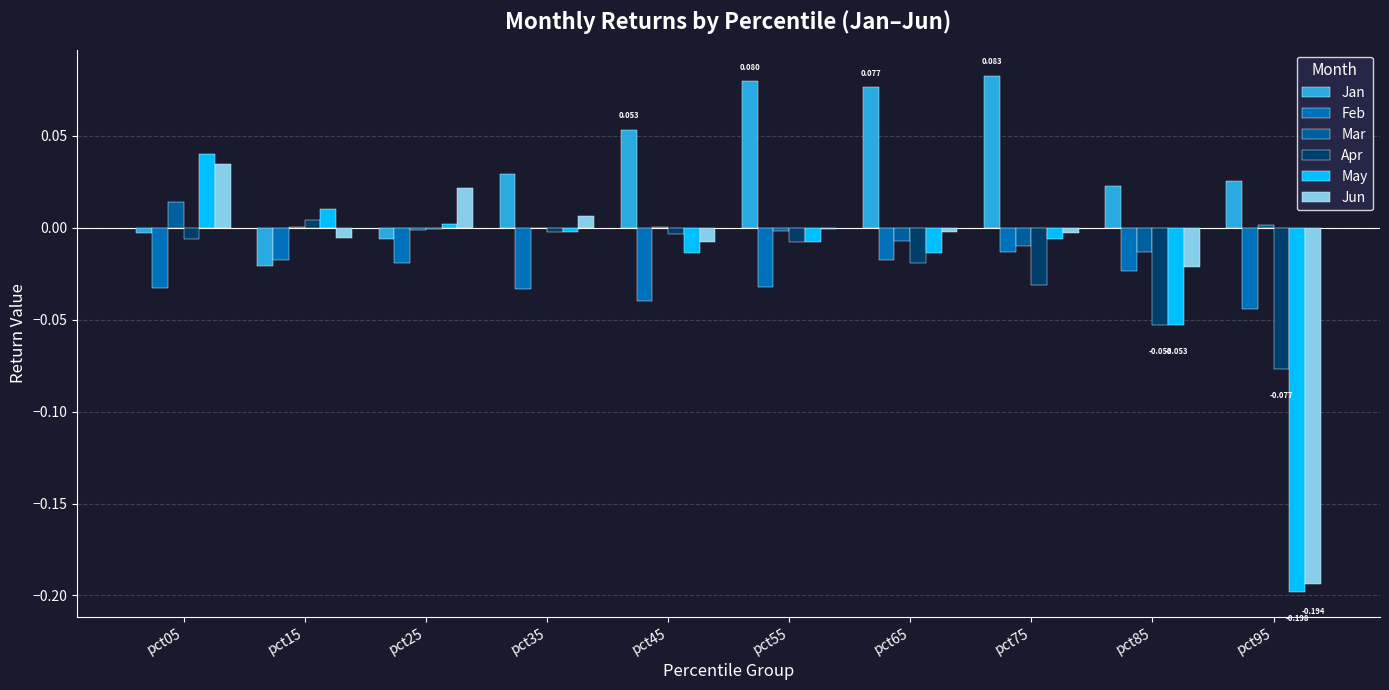

How many distinct data groups are displayed?

6